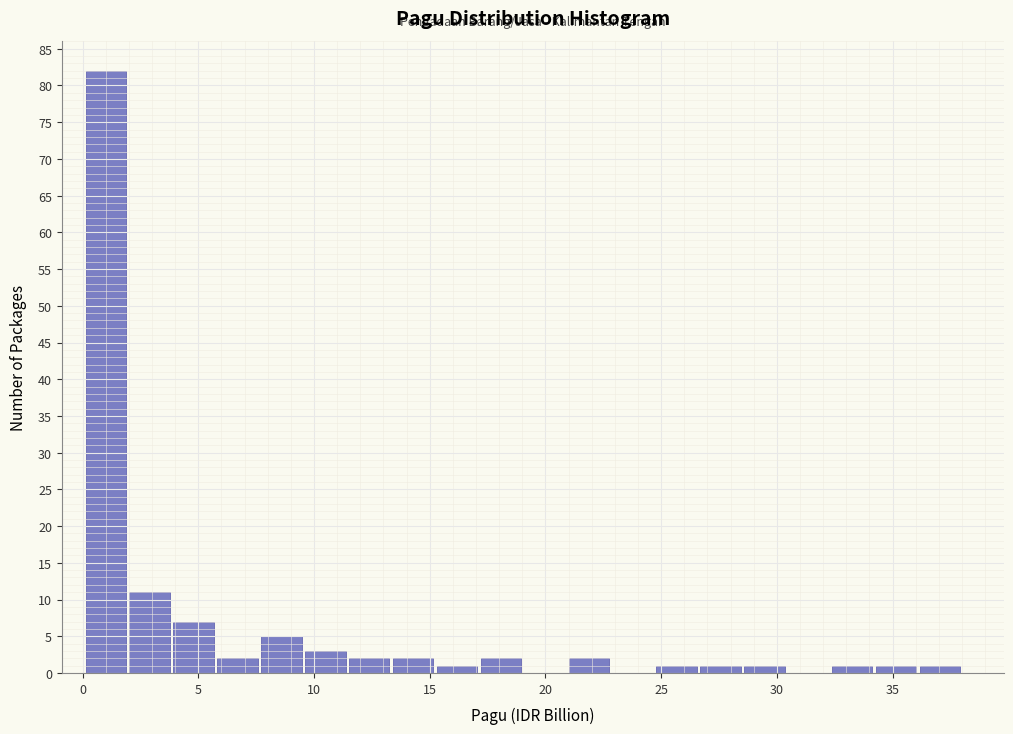

Around what value on the x-axis is the tallest bar? Give the approximate position of its centre, as read against the axis.

1.0